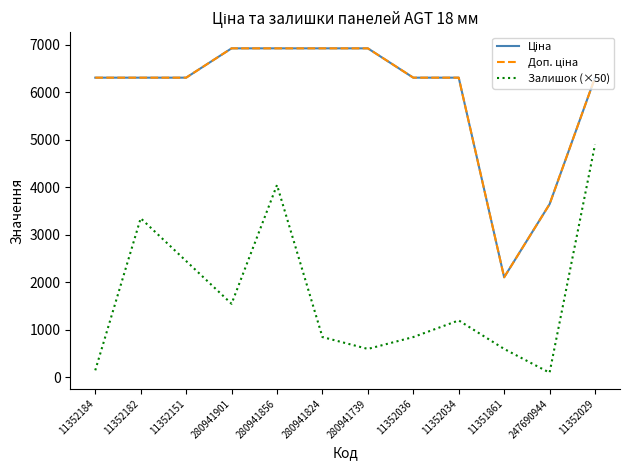

At how many categories does at least one series exceed 3826?

10